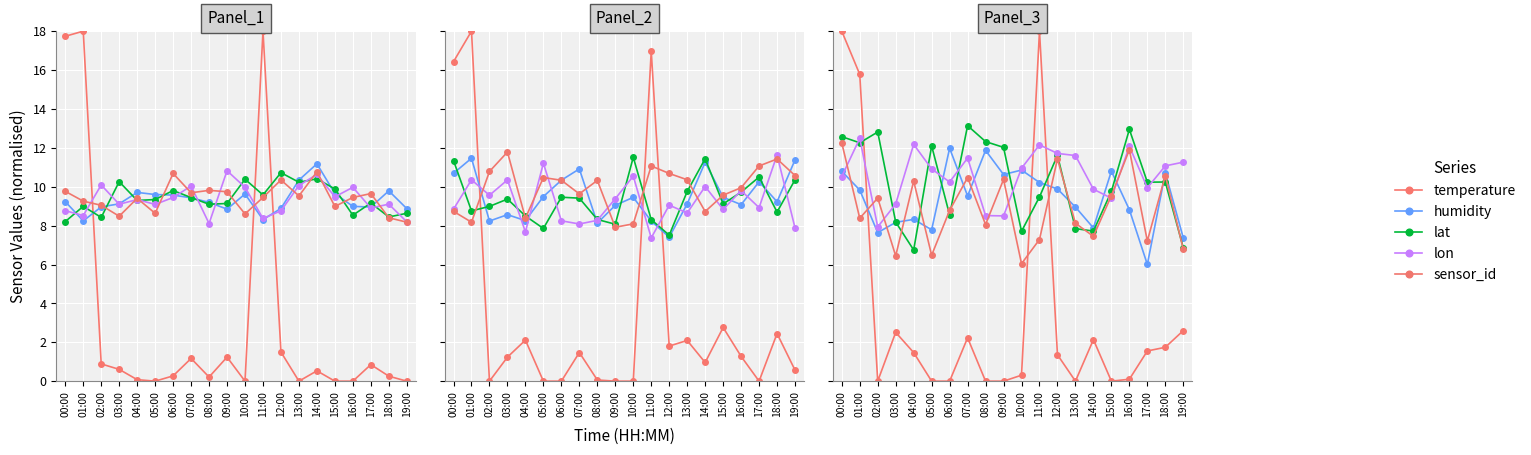

The temperature series shows 10.5 at 05:00. True or false?

False